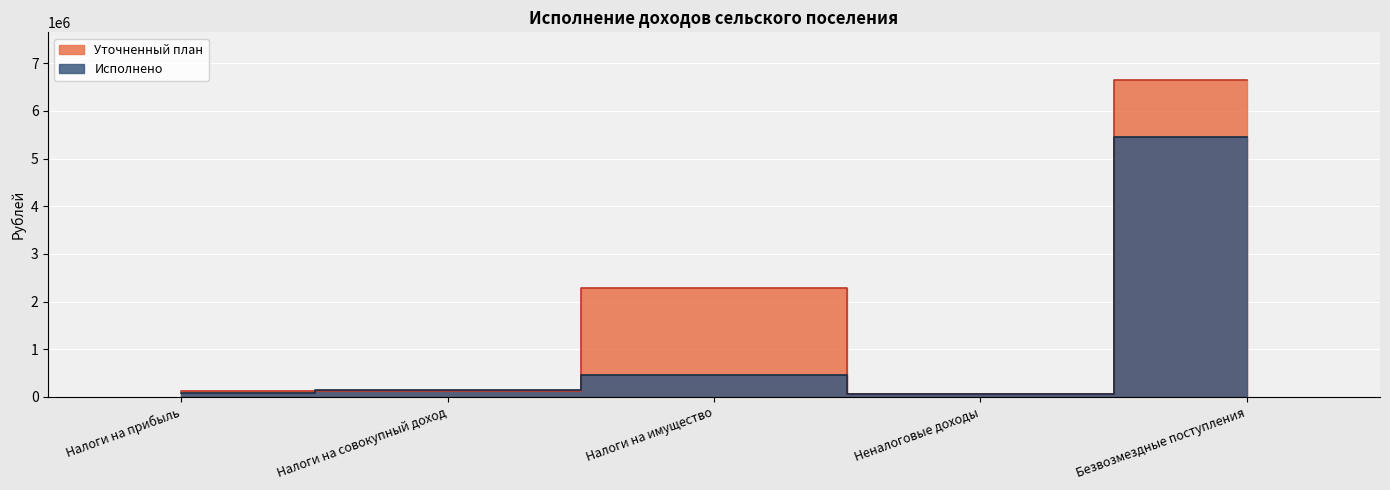

At how many categories does at least one series exceed 1016185?

2